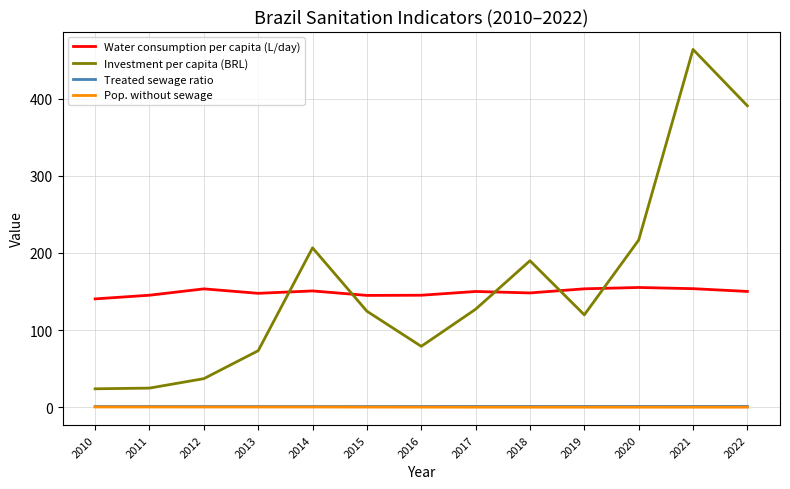

How many categories are shown in the chart?

13